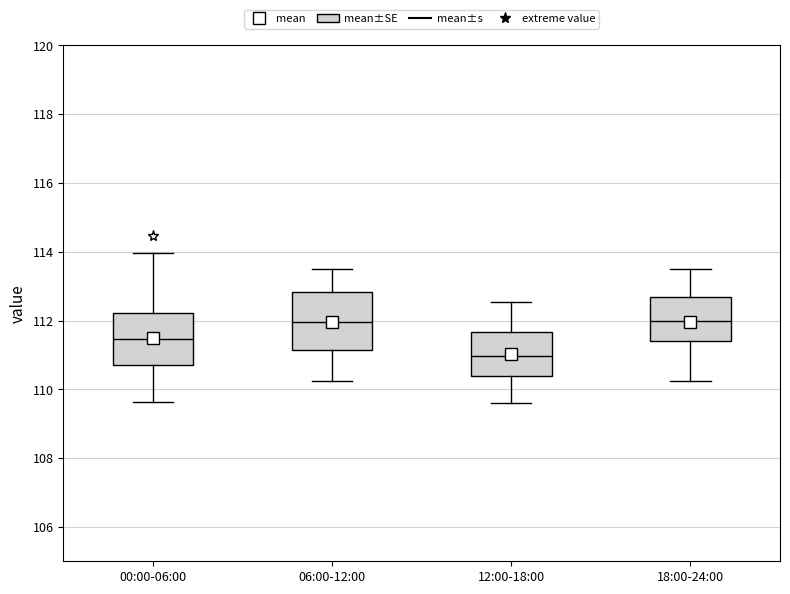

Comparing the boxes themselves (not the whiskers), which one is the tallest?

06:00-12:00